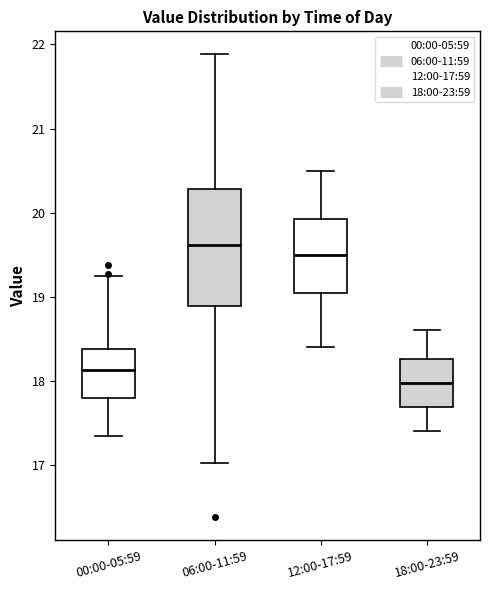

Reading left to right, read every box against the y-axis: the position of its median line, the range the box covers, and the ends of its whiskers. The values are not printed on the chart, so give them approximately, as read against the axis.

00:00-05:59: median 18.1, box 17.8 to 18.4, whiskers 17.4 to 19.3
06:00-11:59: median 19.6, box 18.9 to 20.3, whiskers 17.0 to 21.9
12:00-17:59: median 19.5, box 19.1 to 19.9, whiskers 18.4 to 20.5
18:00-23:59: median 18.0, box 17.7 to 18.3, whiskers 17.4 to 18.6